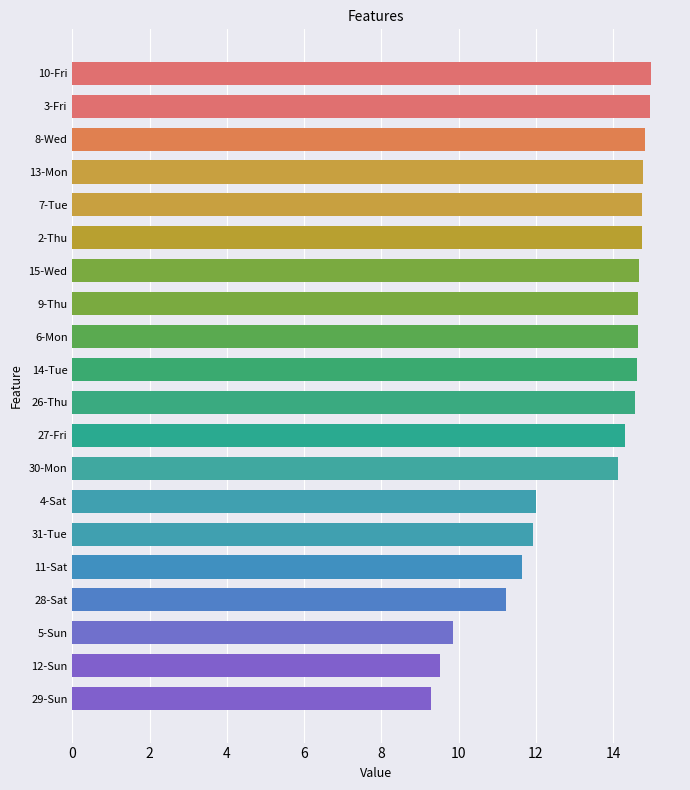

How many bars are there in total?

20